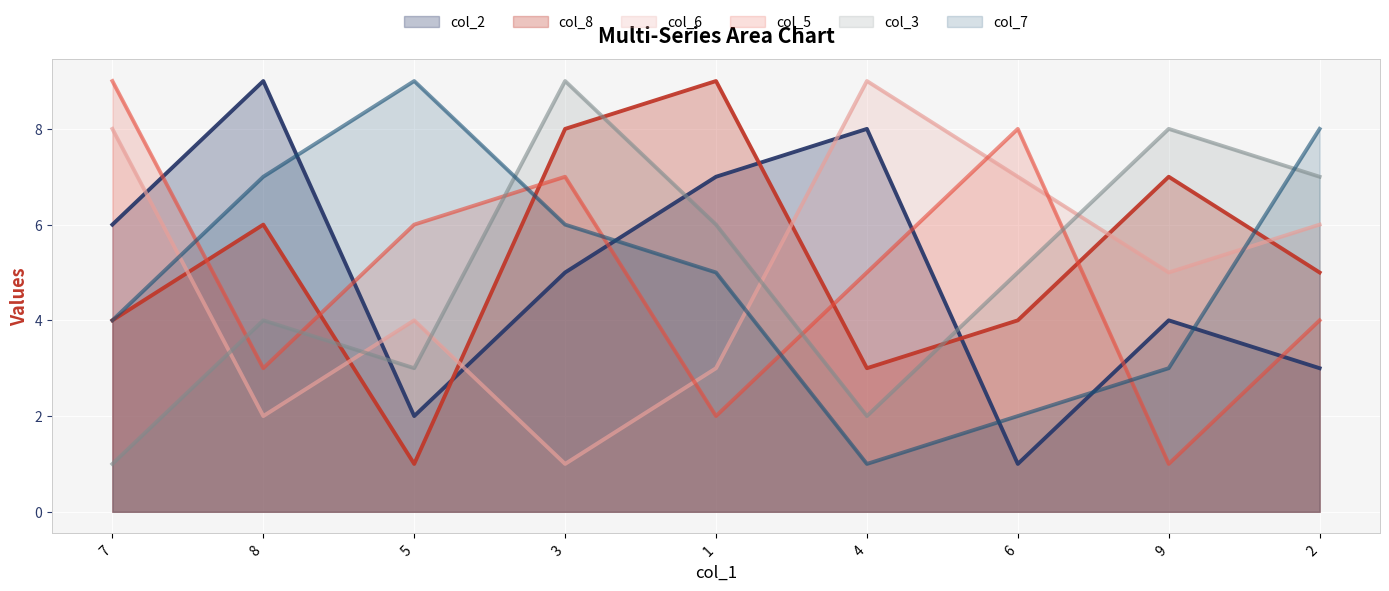

What is the label of the 7th point from the right?

5